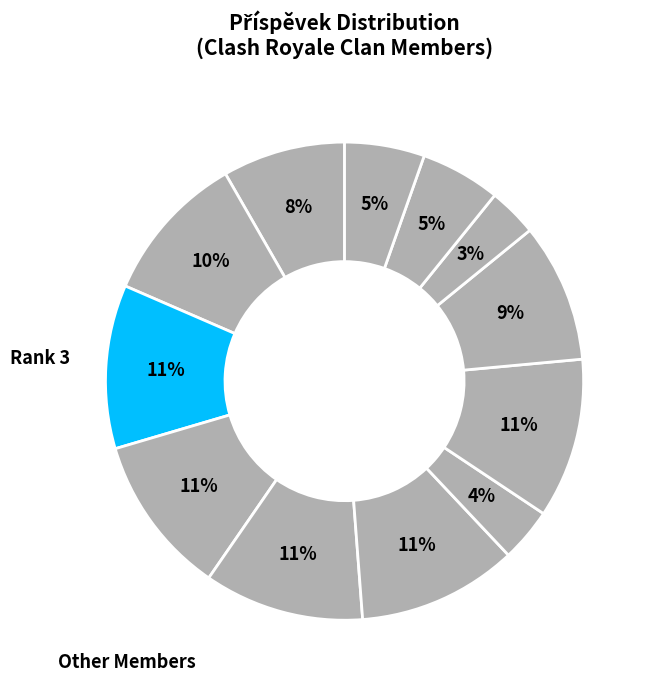

Rank the categories by value from lowest to highest.

10, 7, 11, 12, 1, 9, 2, 6, 8, 5, 4, 3